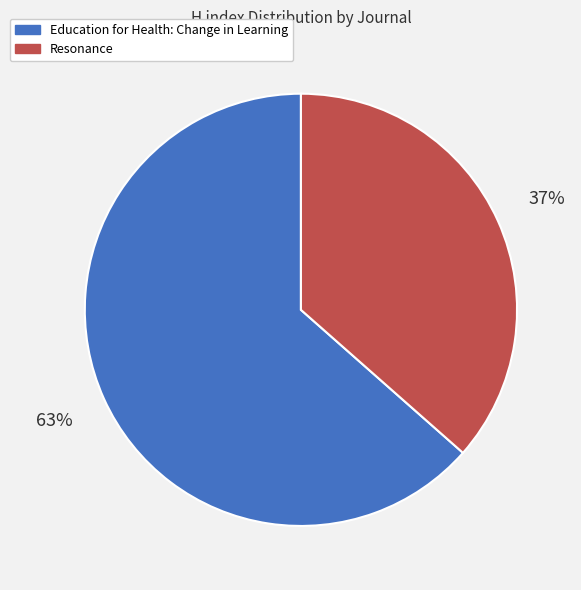

To the nearest percent, what is the average slice percentage?

50%